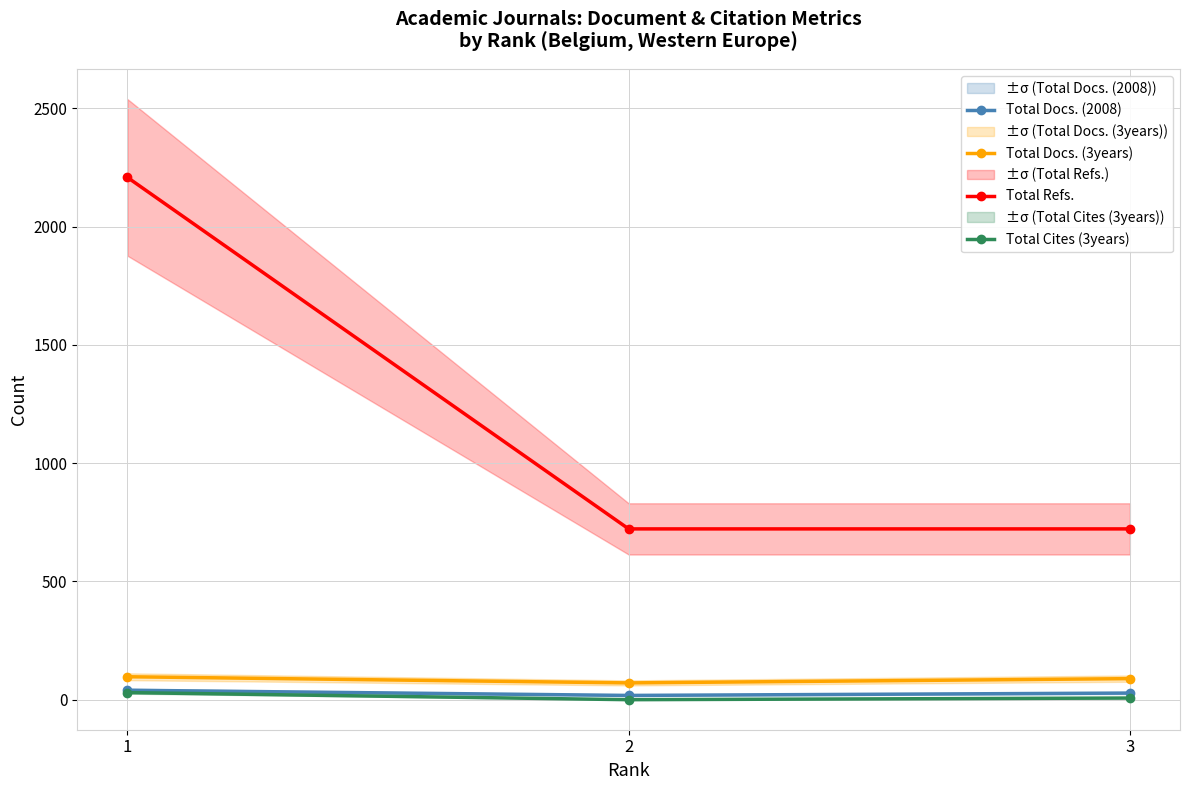

List the series in order of their peak value, lowest first.

Total Cites (3years), Total Docs. (2008), Total Docs. (3years), Total Refs.